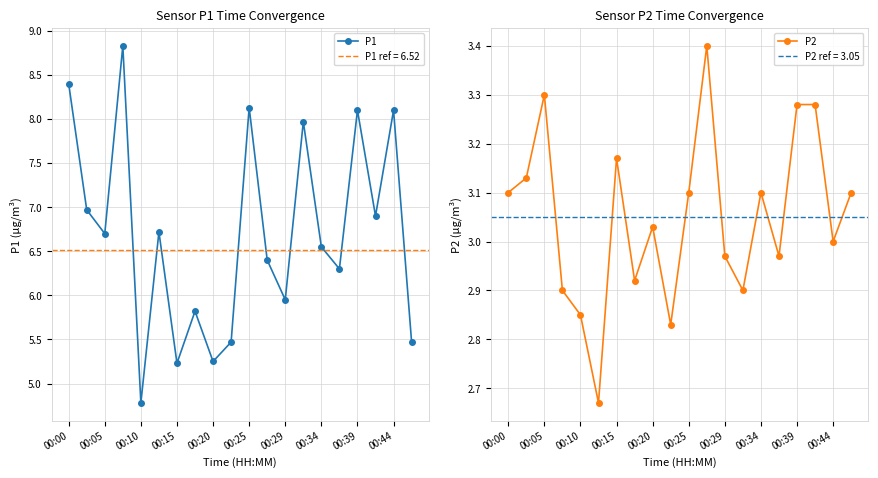

At which label is P1 closest to 6?

00:29